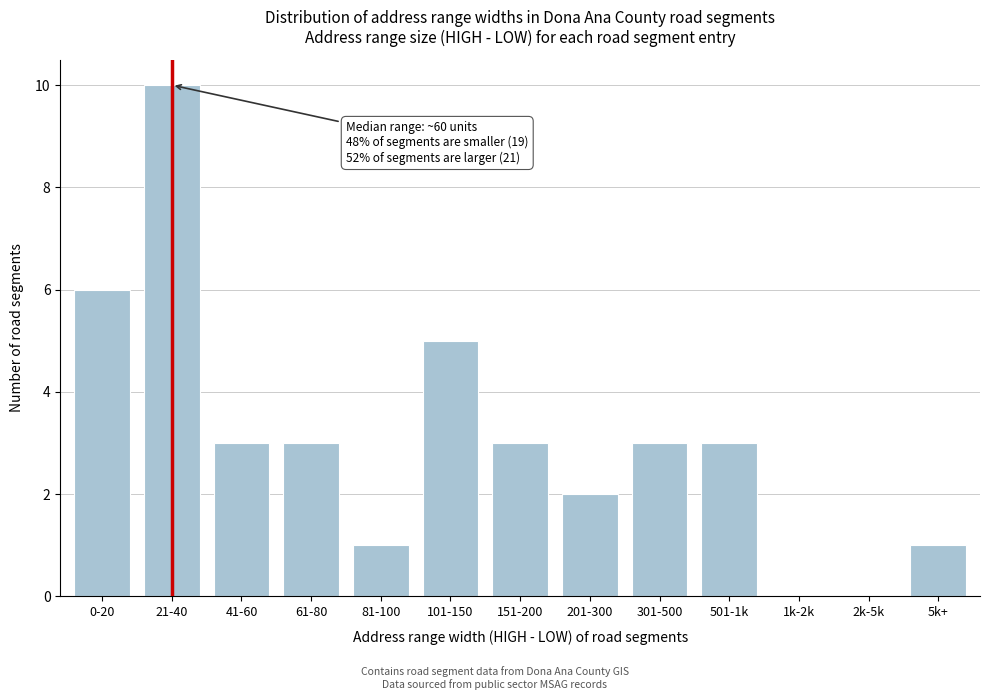

Reading left to right, list all the values displayed in this chart.

0-20=6	21-40=10	41-60=3	61-80=3	81-100=1	101-150=5	151-200=3	201-300=2	301-500=3	501-1k=3	1k-2k=0	2k-5k=0	5k+=1